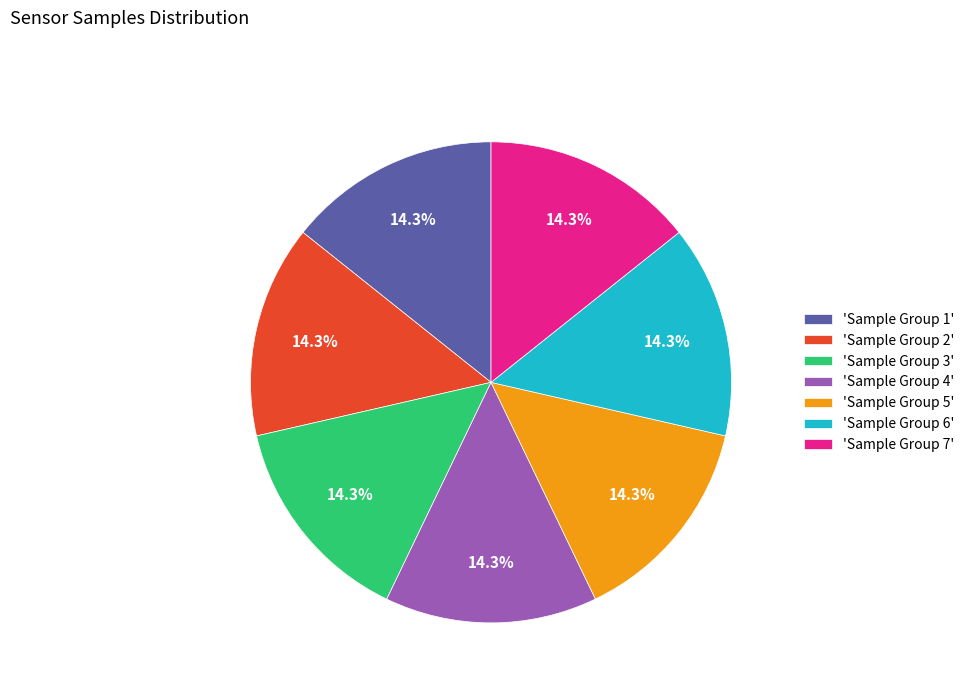

What percentage is NOT represented by 'Sample Group 7'?

85.7%